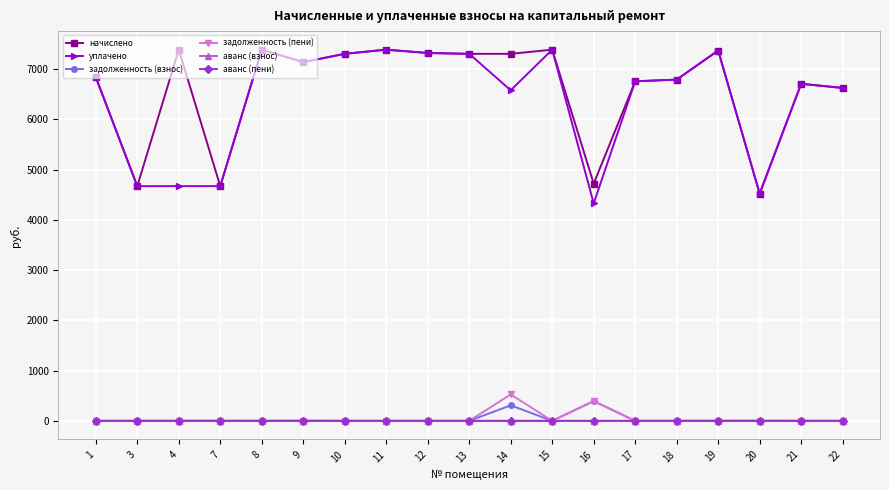

Is the value of уплачено at 4 greater than the value of аванс (взнос) at 14?

Yes